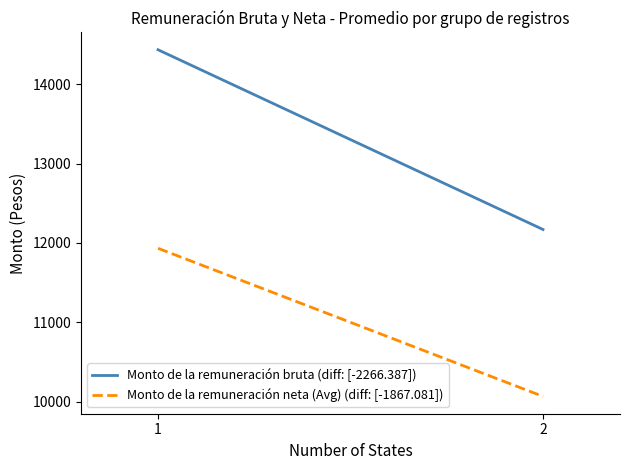

At how many categories does at least one series exceed 13167?

1